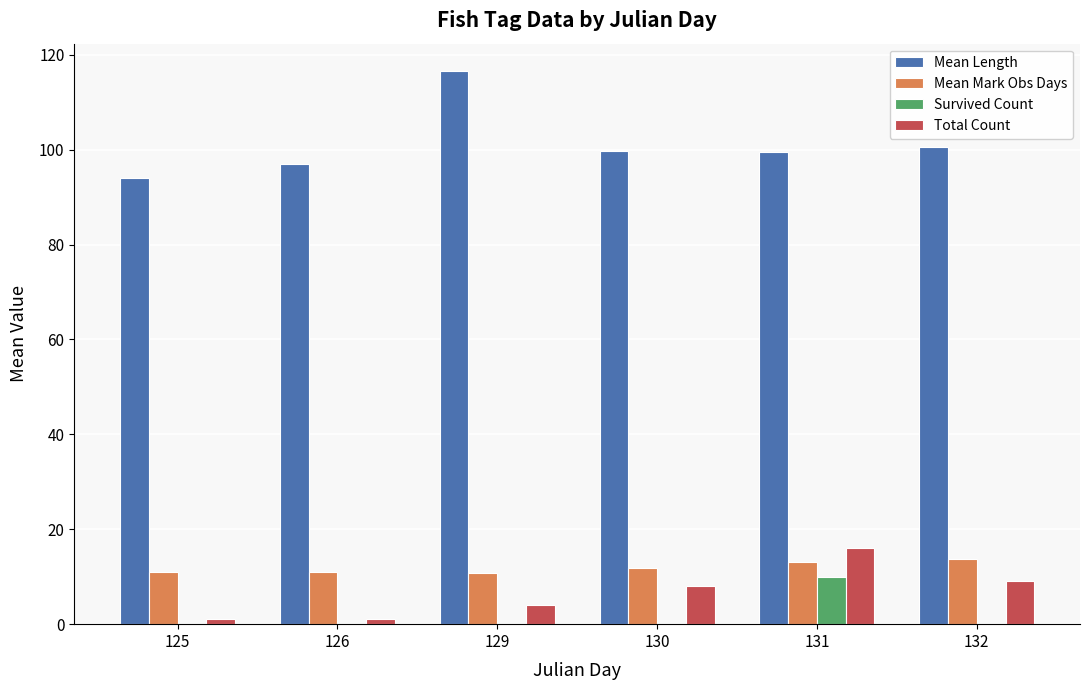

Which series changed the most between 125 and 129?

Mean Length